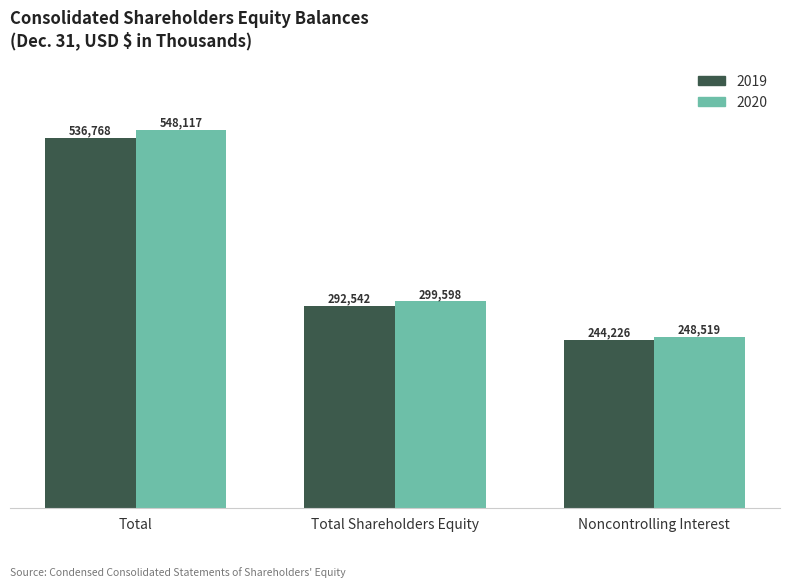

What are all the series names shown in the legend?

2019, 2020